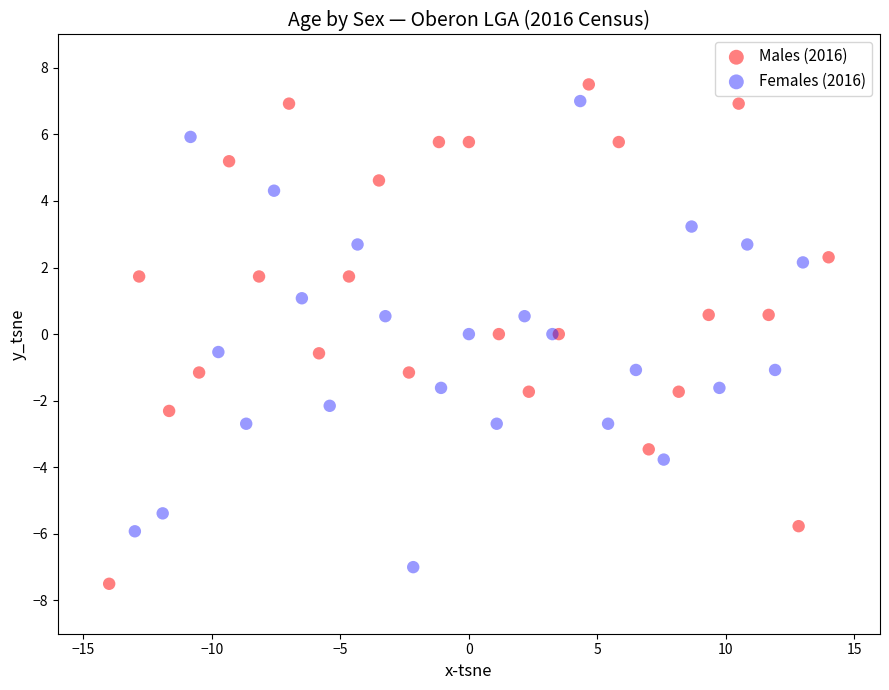

Which series reaches the minimum Y coordinate?

Males (2016)